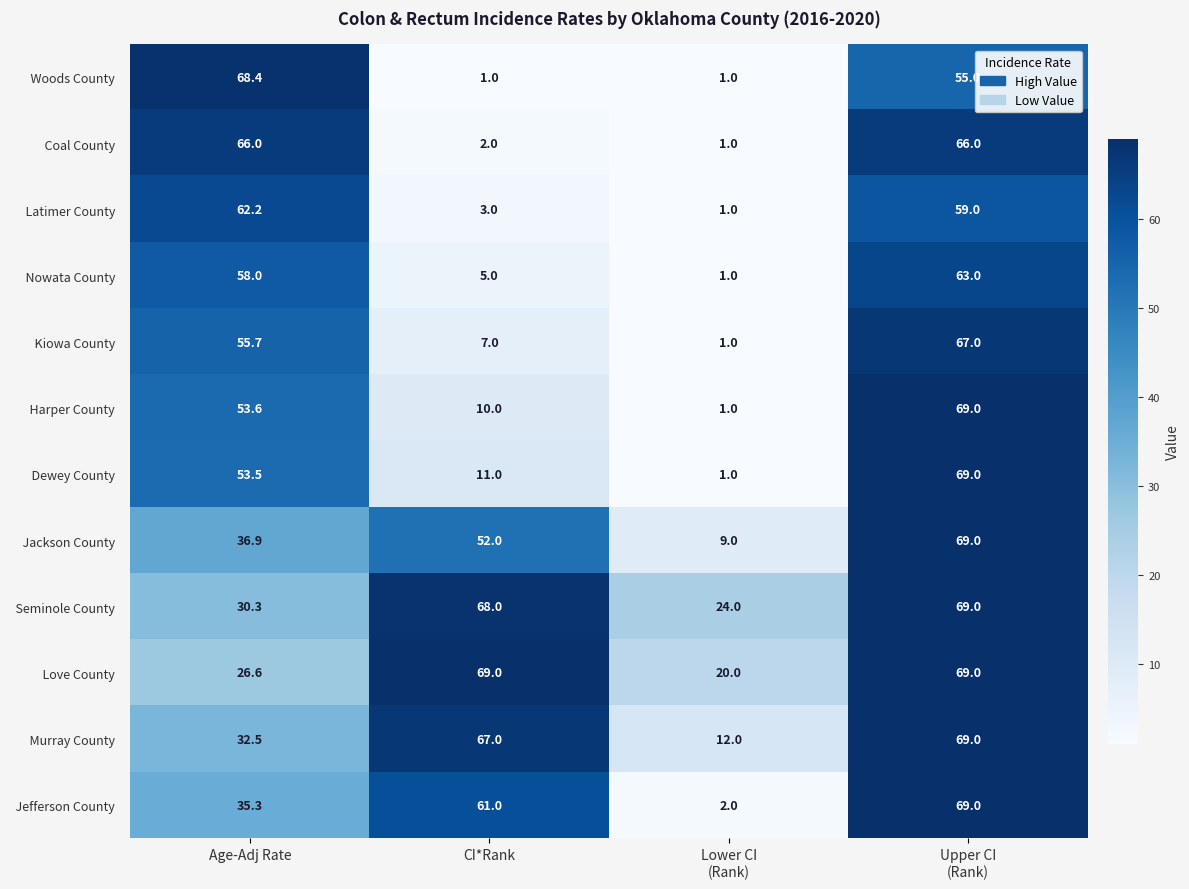

What is the difference between the highest and lowest values at CI*Rank?

68.0